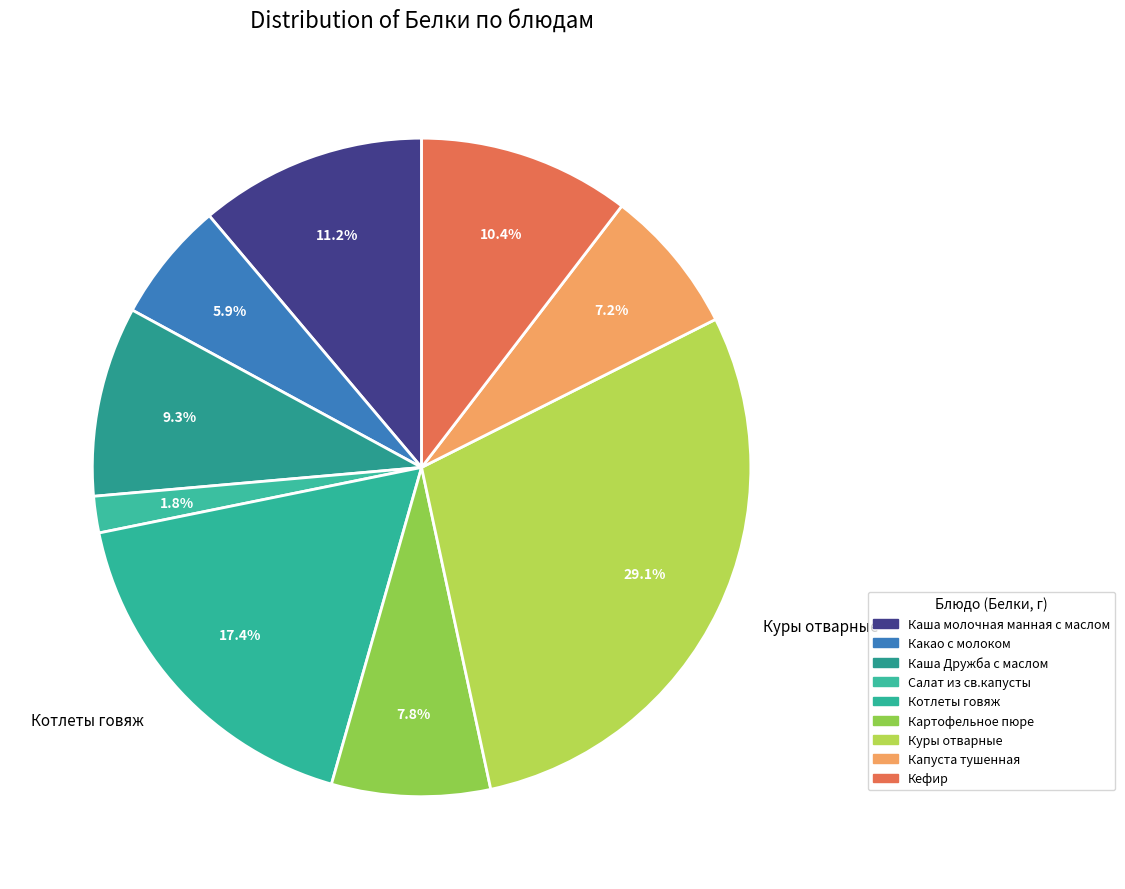

How many segments does this pie chart have?

9